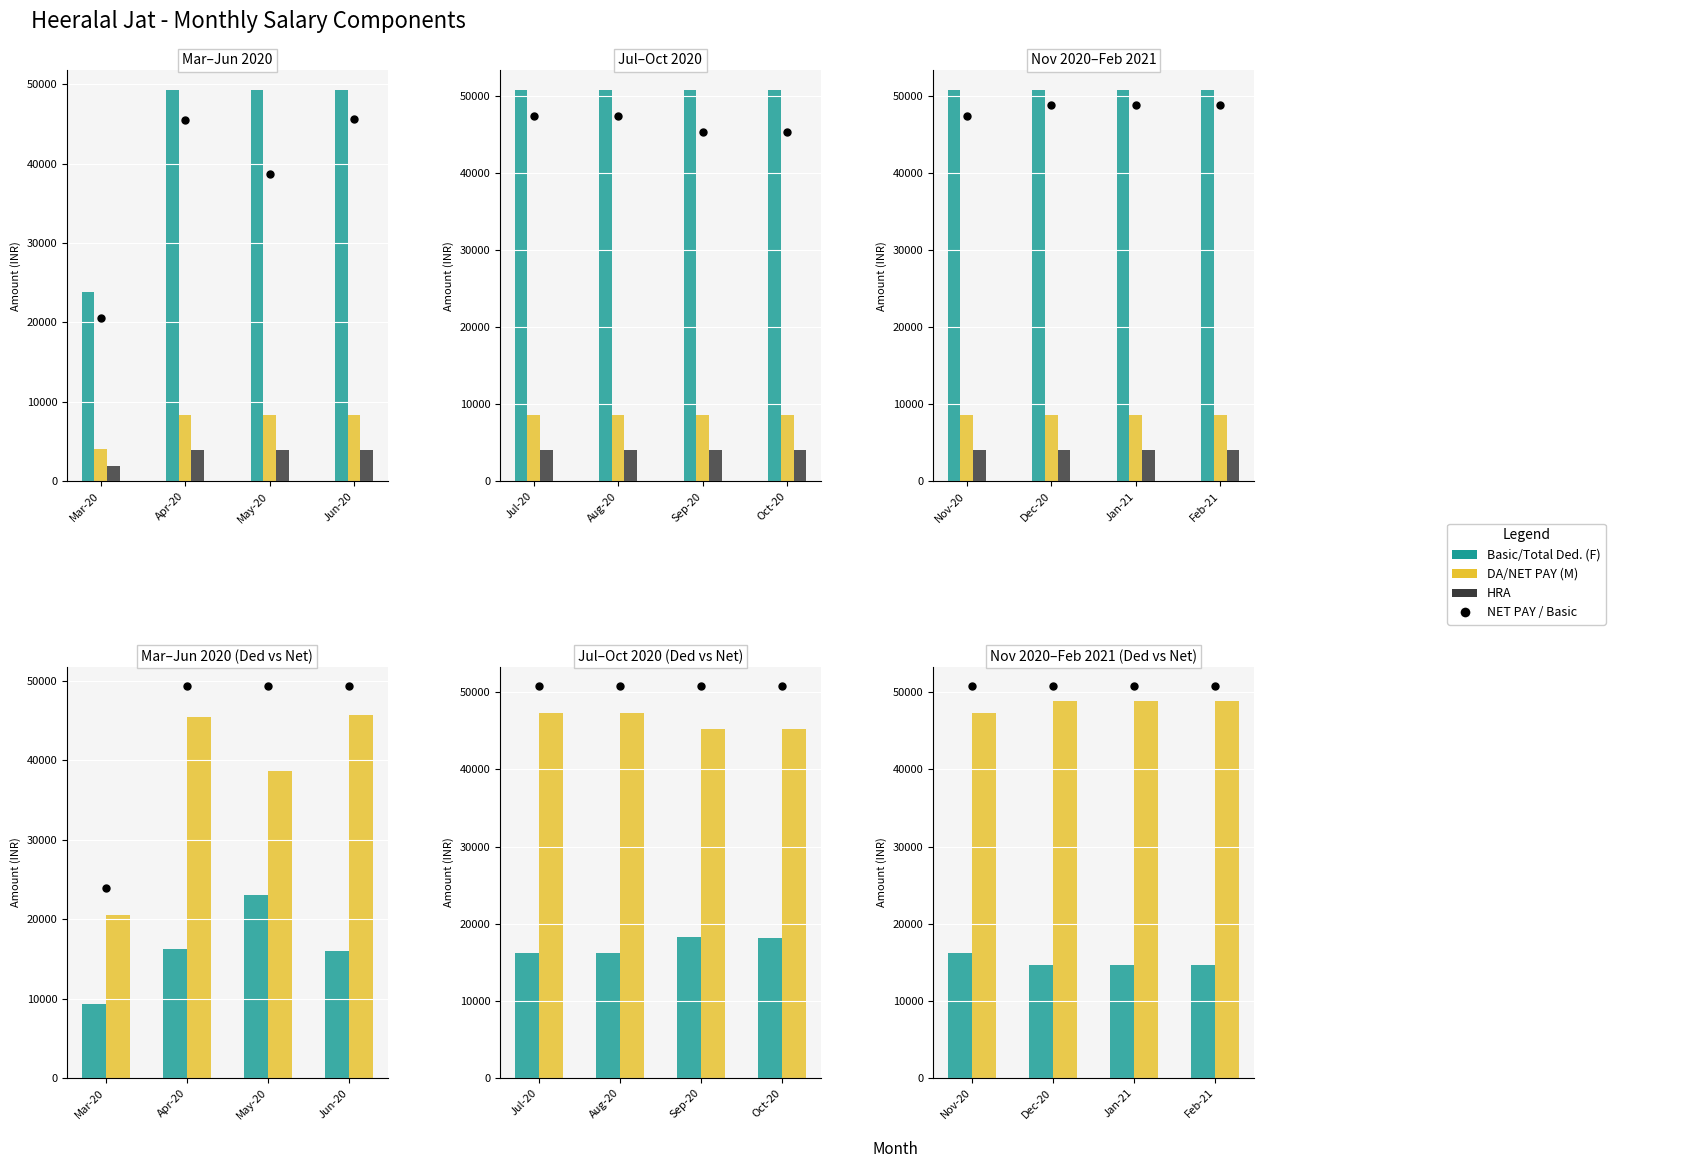

What is the maximum value shown in the chart?

50800